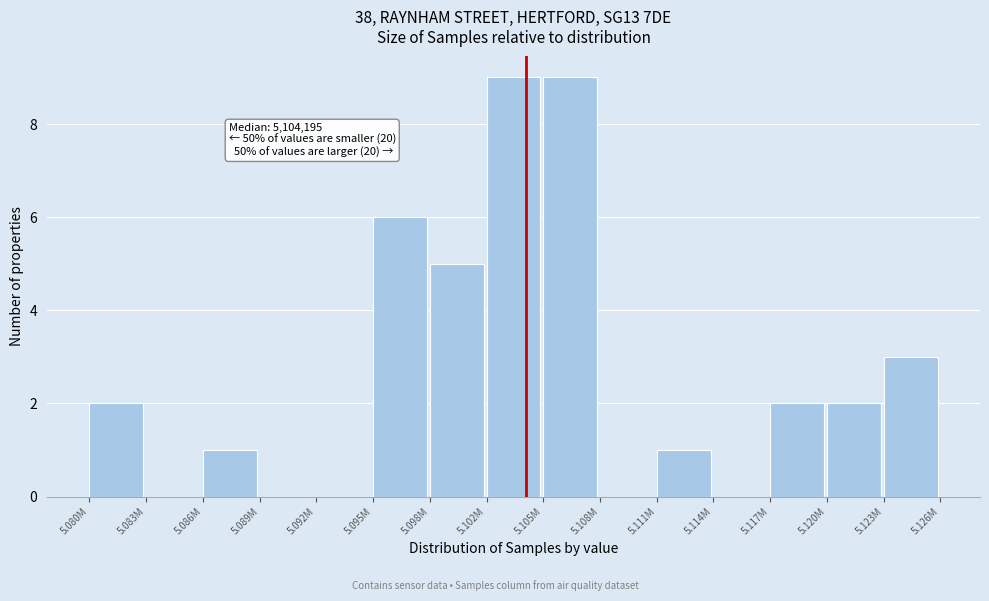

Reading right to left, list all the values displayed in this chart.

5.123M=3	5.120M=2	5.117M=2	5.114M=0	5.111M=1	5.108M=0	5.105M=9	5.102M=9	5.098M=5	5.095M=6	5.092M=0	5.089M=0	5.086M=1	5.083M=0	5.080M=2